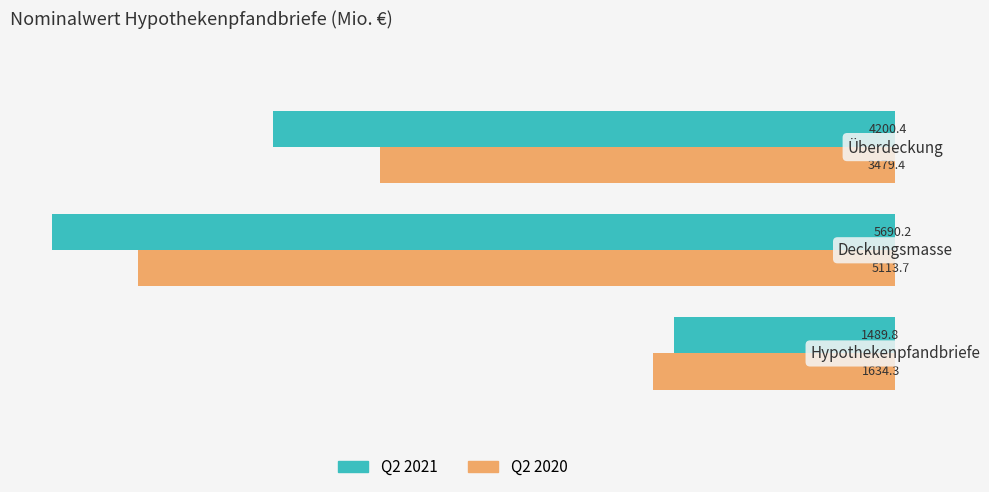

What is the maximum value for Q2 2020?

5113.7